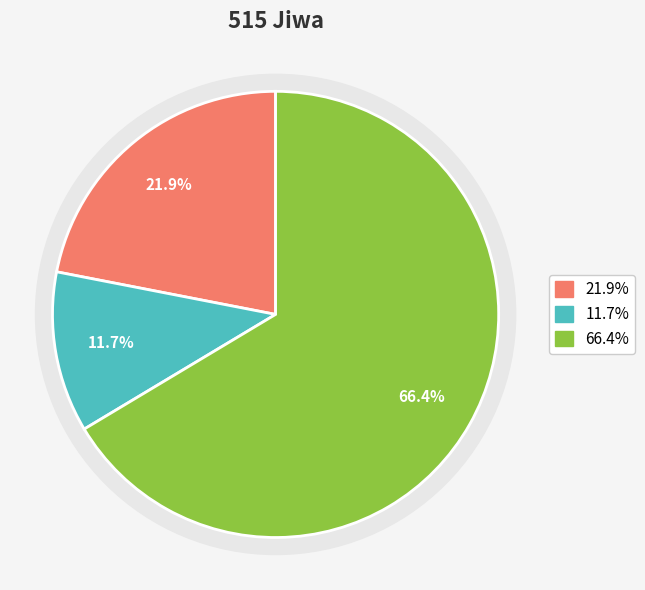

What portion of the pie excludes Jumlah Pekerja Sosial Masyarakat (PSM)?

78.1%